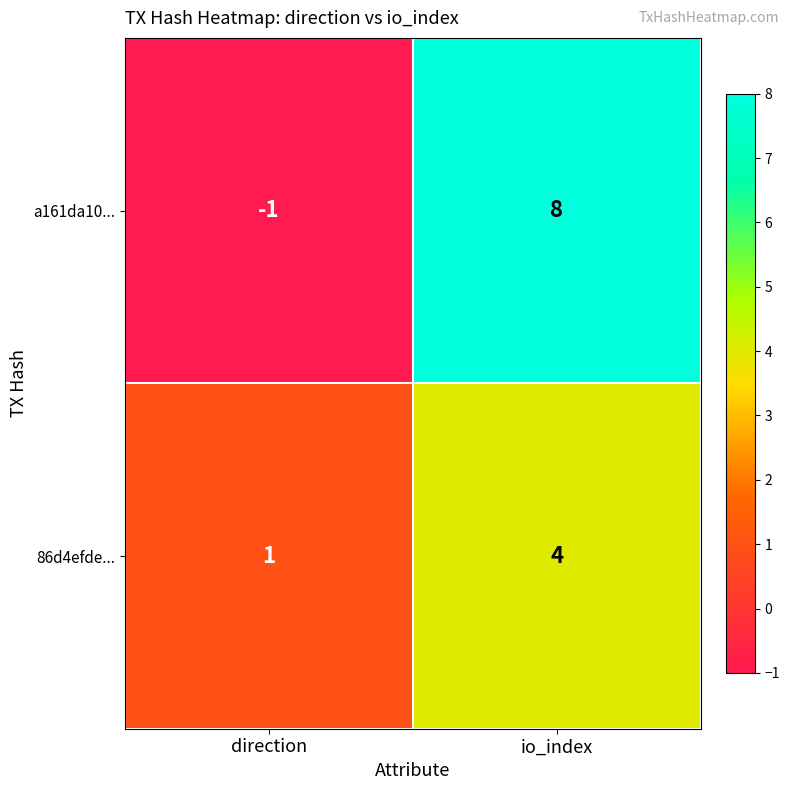

Reading left to right, transcribe all the data shown in this chart.

a161da10...: direction=-1	io_index=8
86d4efde...: direction=1	io_index=4